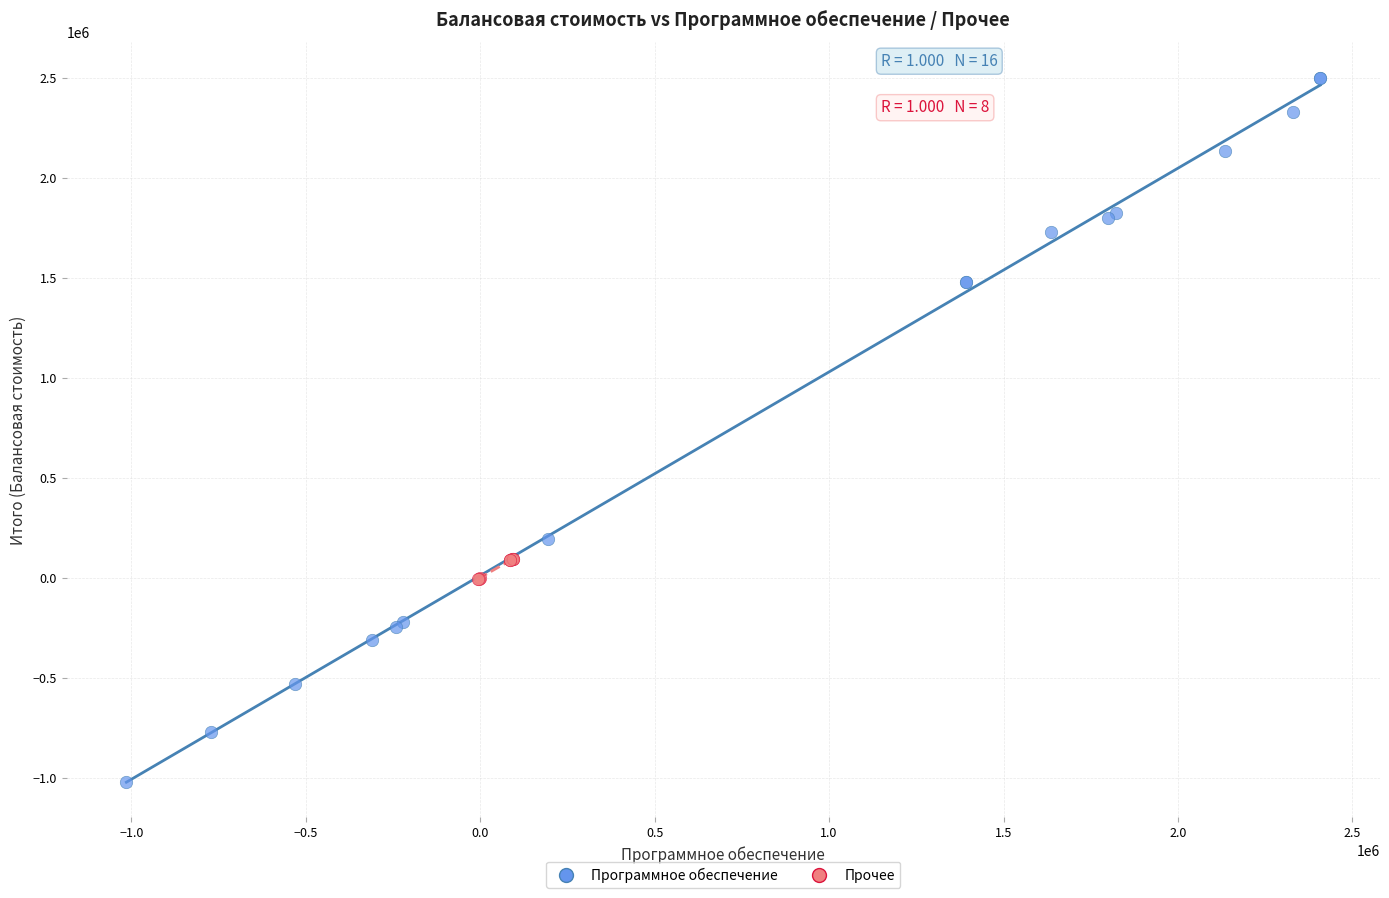

Which series has the largest Y range (max minus min)?

Программное обеспечение